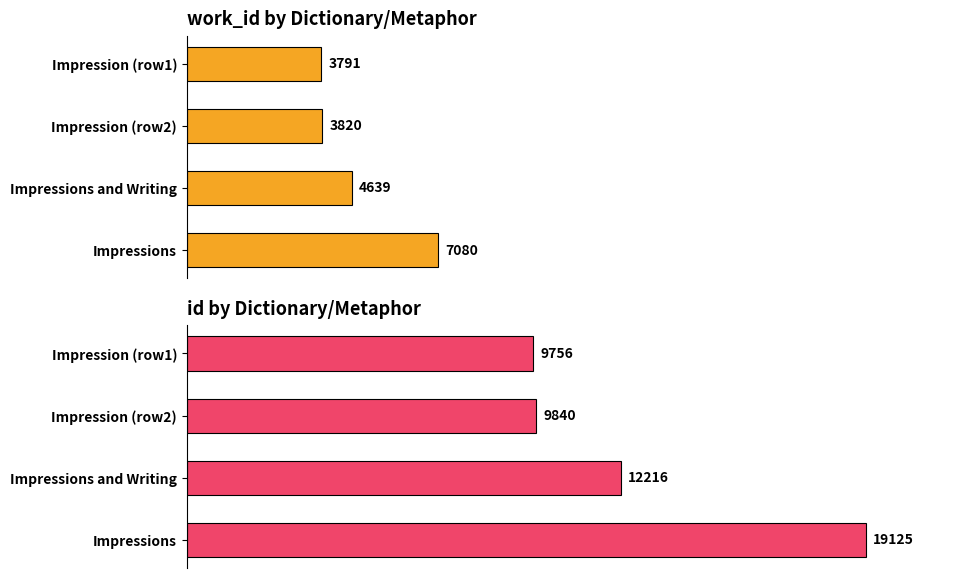

What is the difference between the maximum and minimum values in the work_id series?

3289